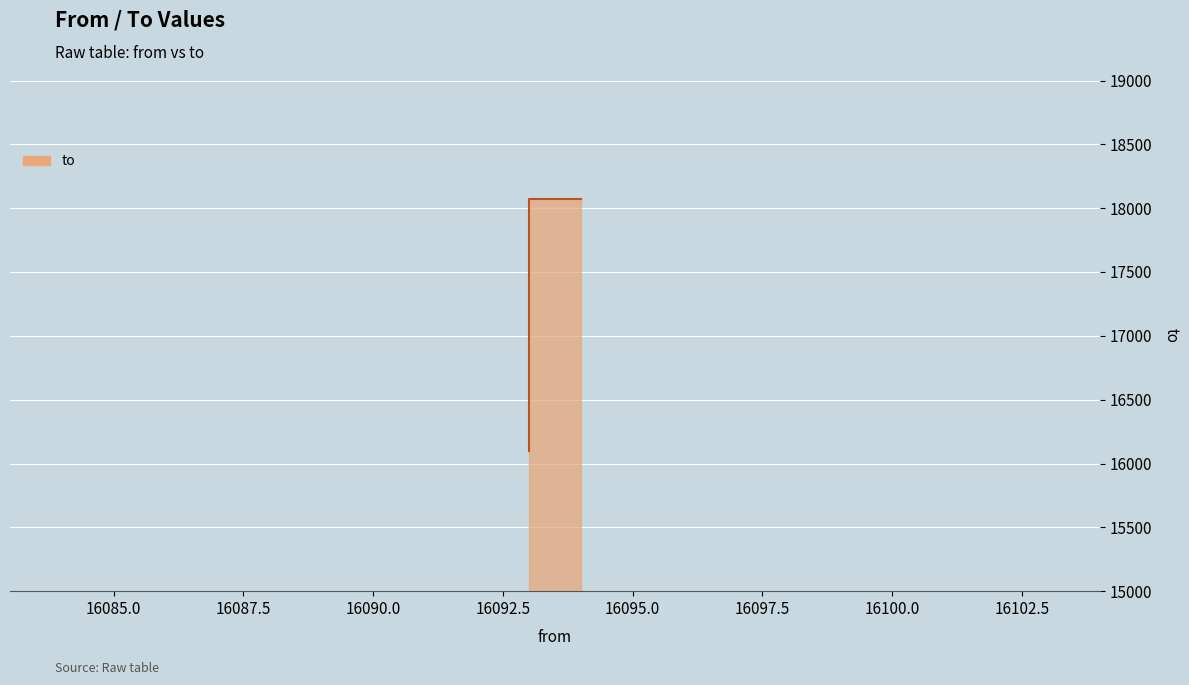

What is the greatest value displayed?

18068